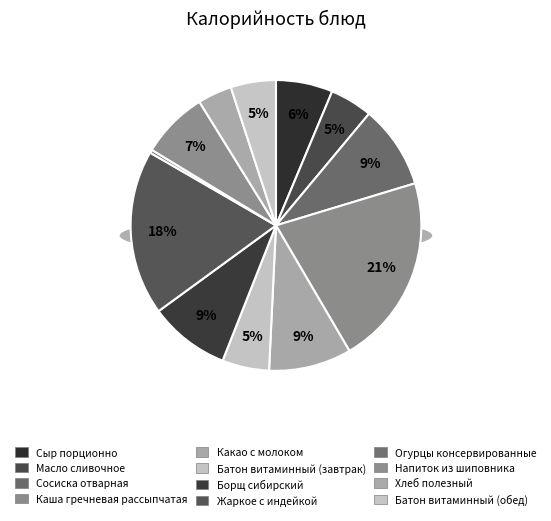

Which category has the biggest portion of the pie?

Каша гречневая рассыпчатая